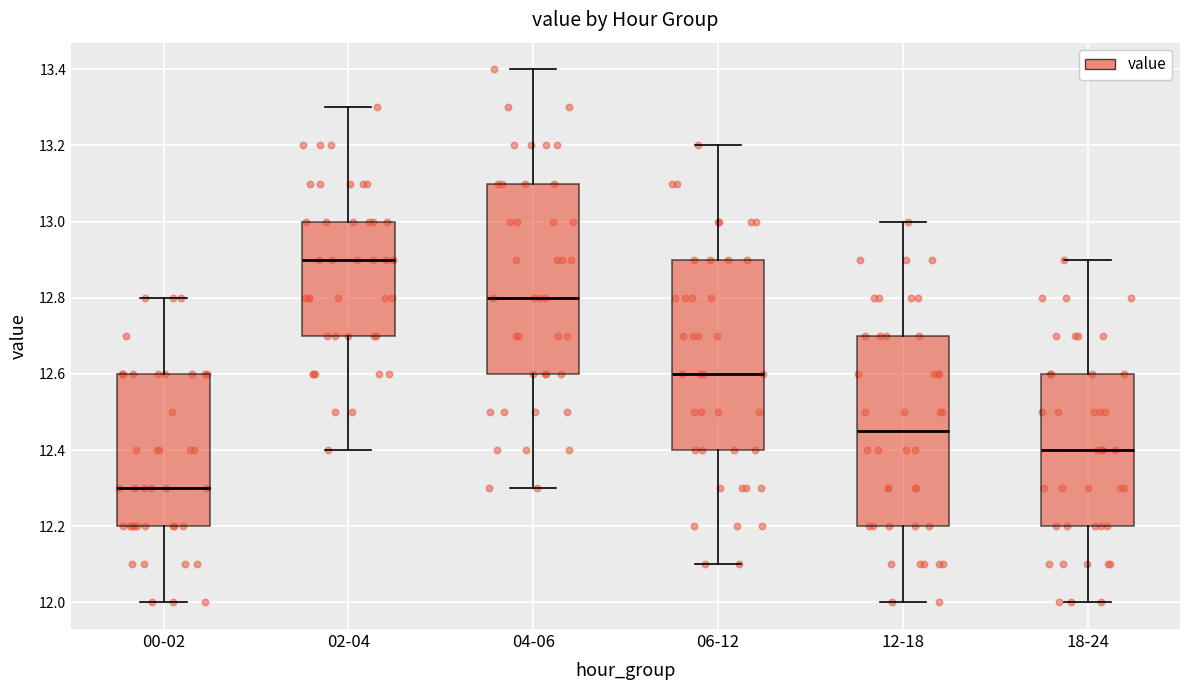

Which box has the lowest median line?

00-02